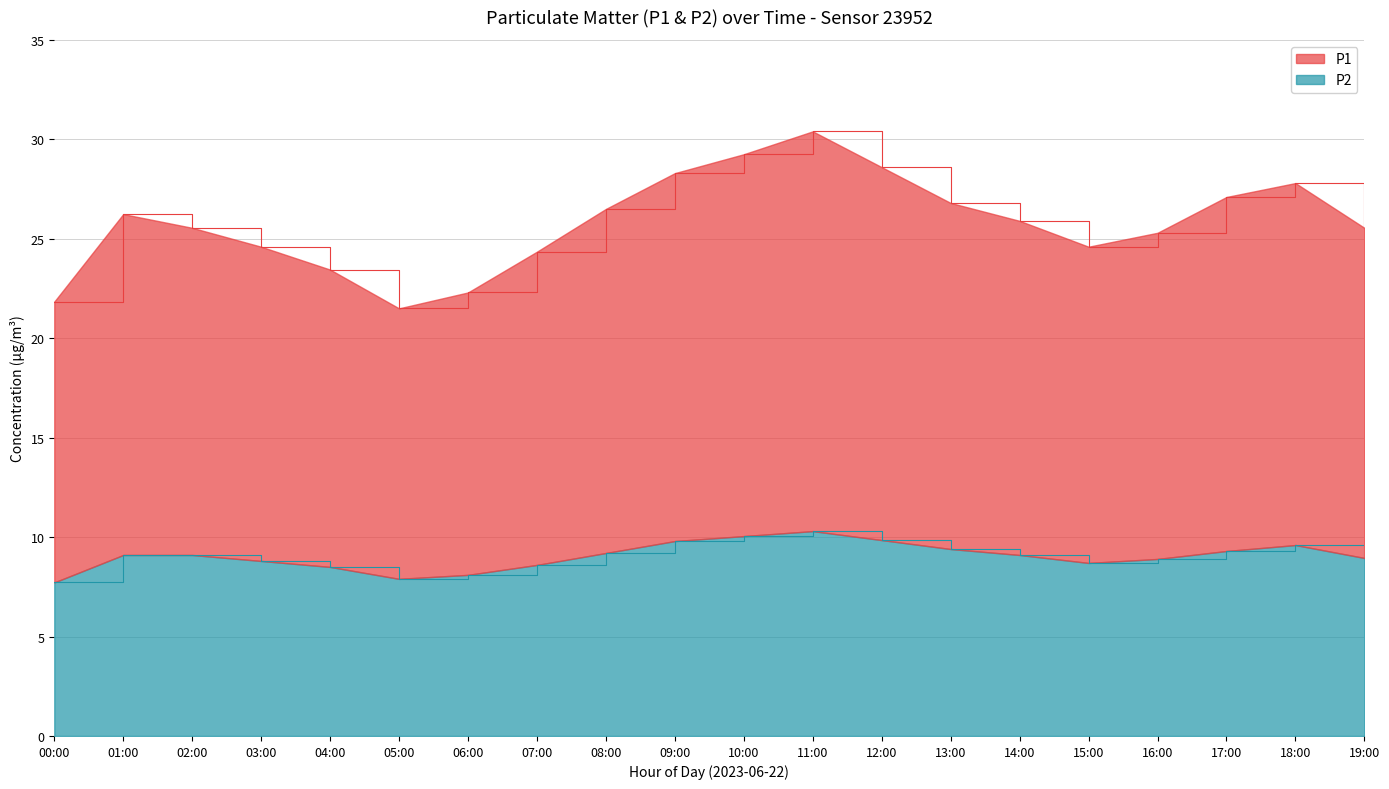

How many lines are shown in the chart?

2